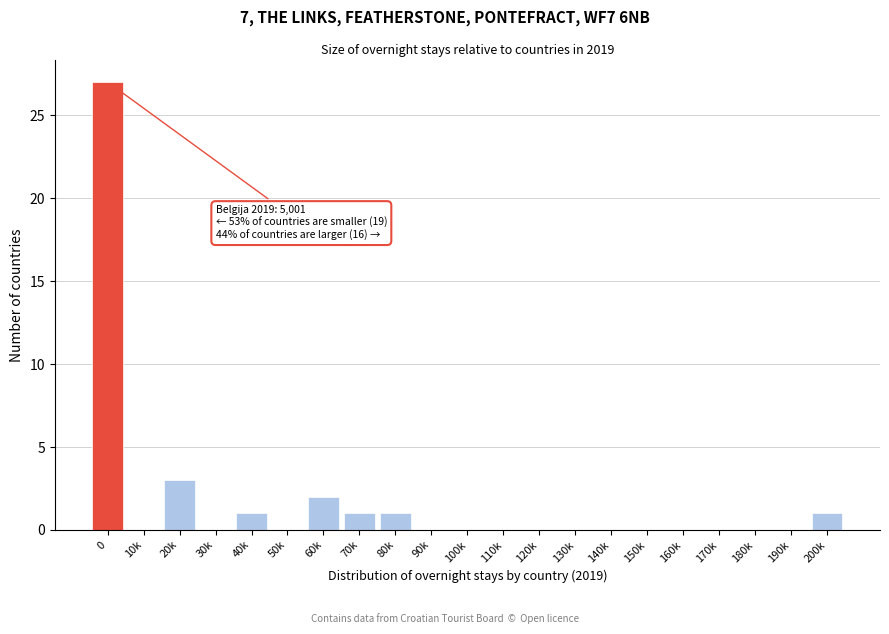

Reading right to left, transcribe all the data shown in this chart.

200k=1	190k=0	180k=0	170k=0	160k=0	150k=0	140k=0	130k=0	120k=0	110k=0	100k=0	90k=0	80k=1	70k=1	60k=2	50k=0	40k=1	30k=0	20k=3	10k=0	0=27